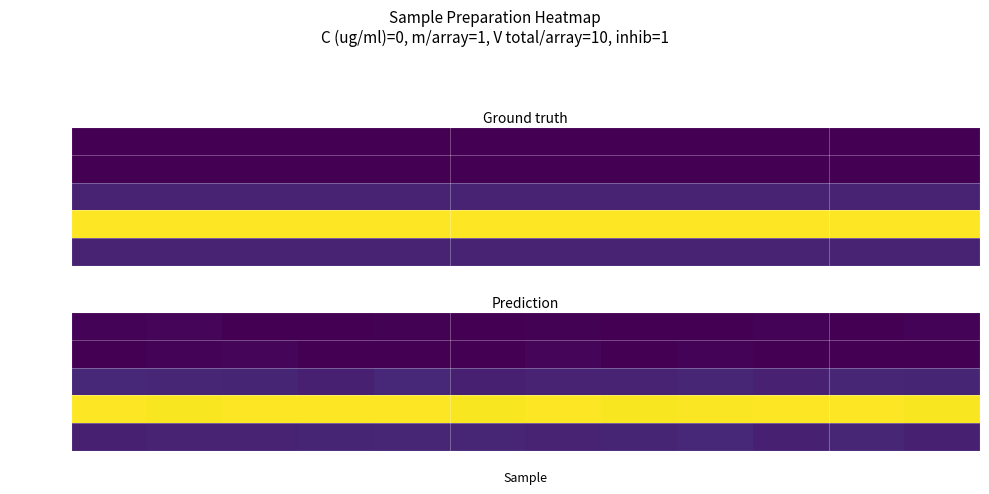

List the labels in order of V total/array value, largest first.

S5, S4, S3, S1, S10, S11, S7, S9, S8, S6, S12, S2